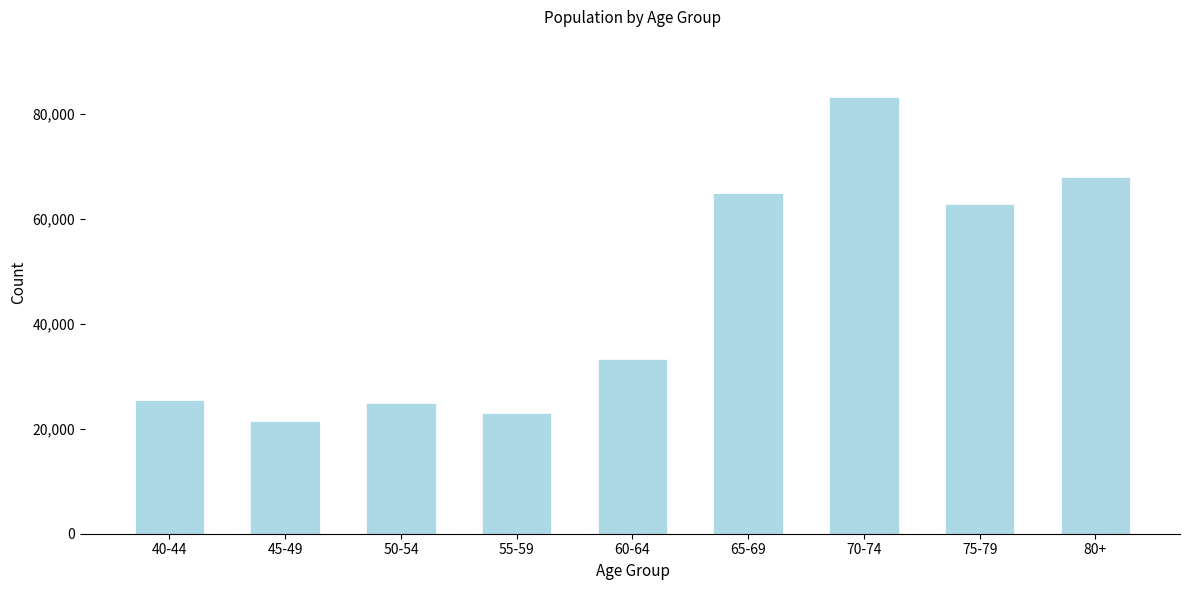

Reading left to right, transcribe all the data shown in this chart.

25554	21462	24840	23096	33301	64877	83263	62908	67949